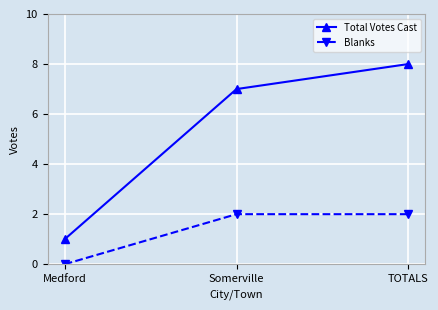

List the series in order of their peak value, highest first.

Total Votes Cast, Blanks